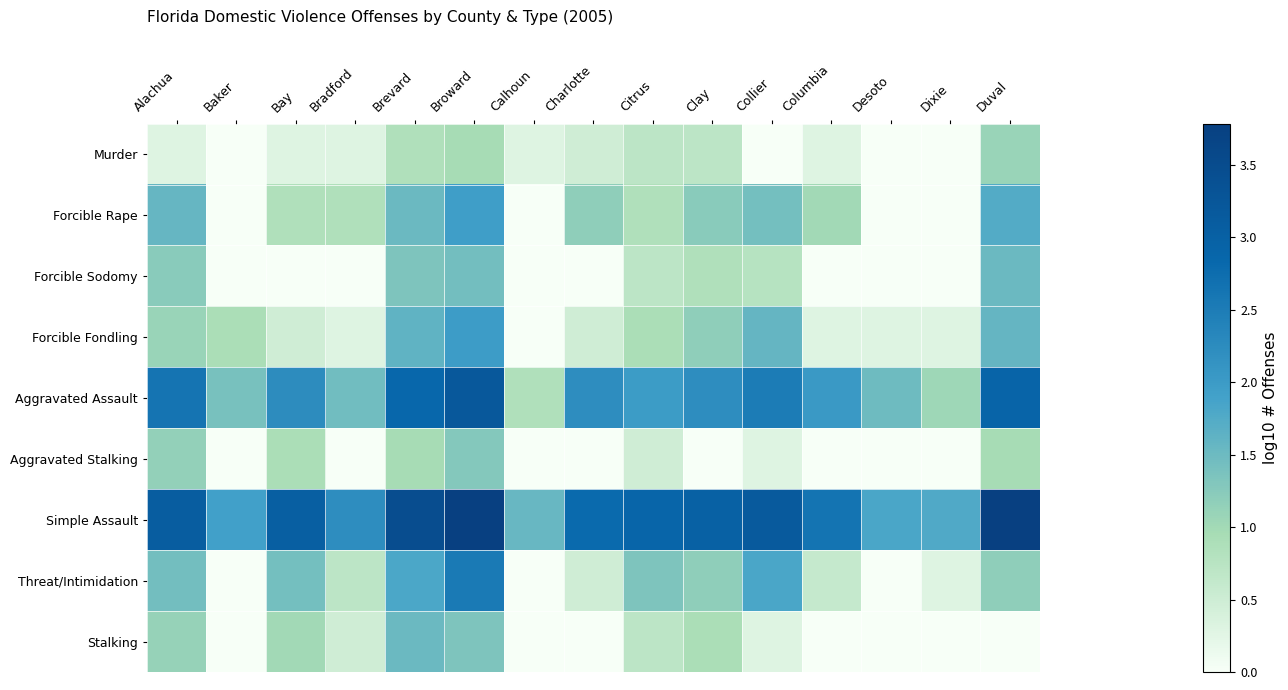

At which category does the chart reach its peak across all series?

Broward